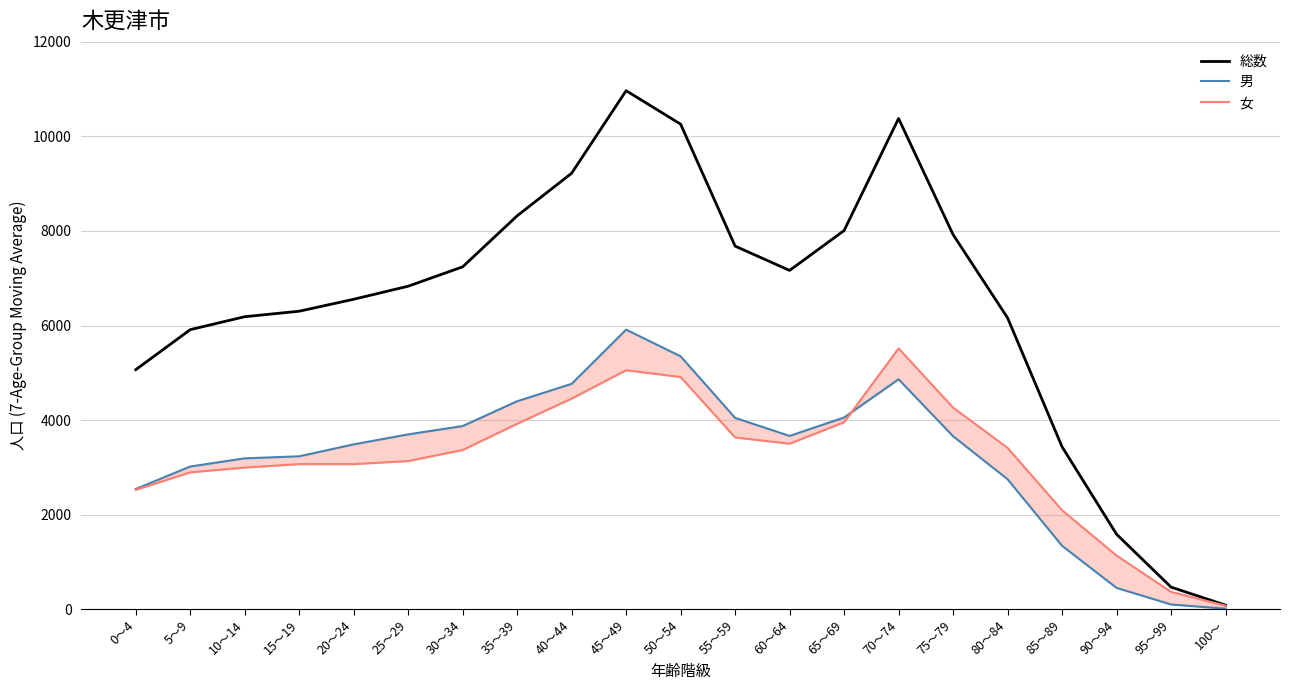

At 10～14, list the series in order from smallest to largest.

女, 男, 総数